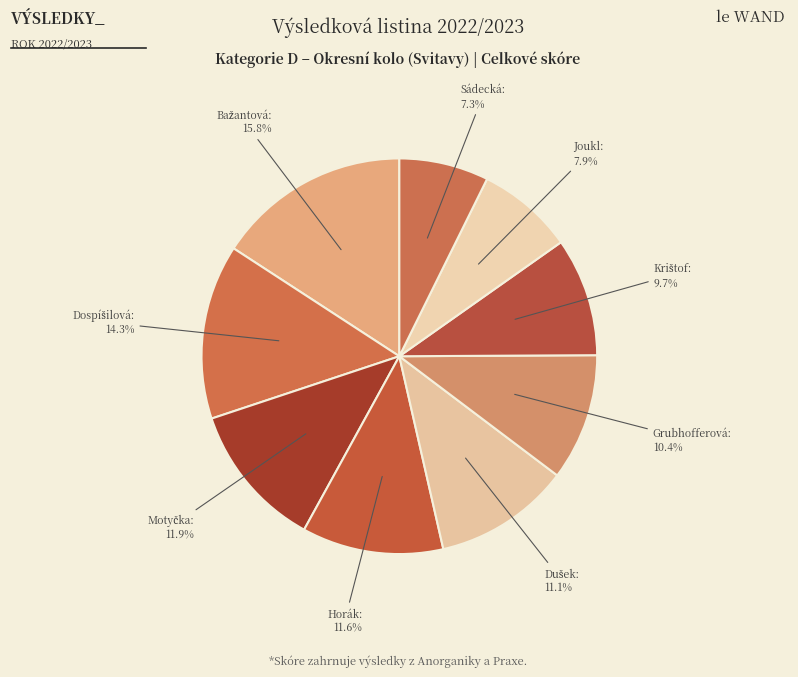

How many segments does this pie chart have?

9